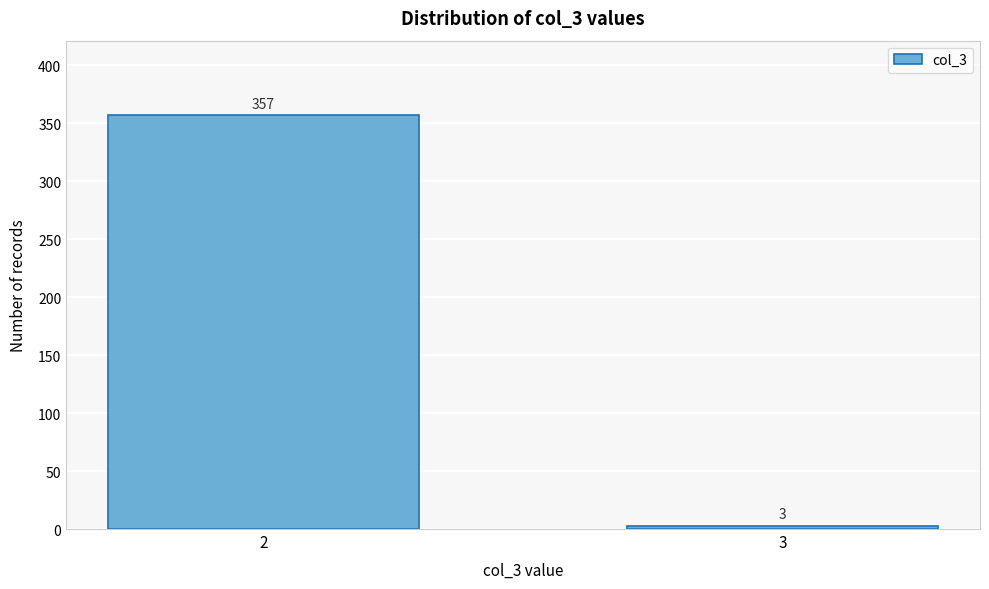

Reading right to left, extract all data points from this chart.

3=3	2=357